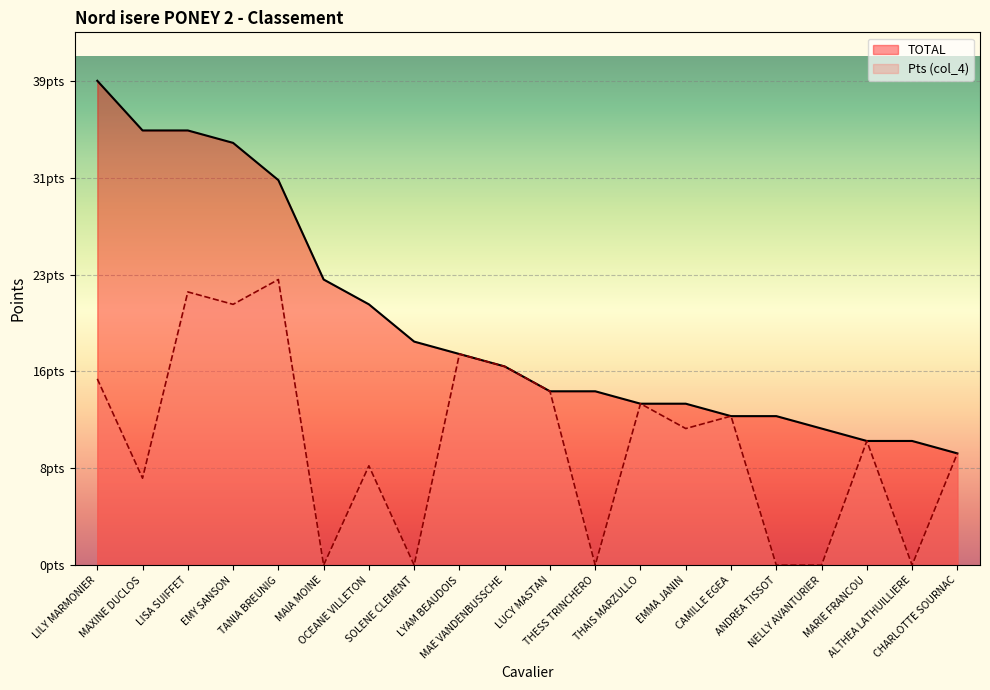

Which series has the largest range (max minus min)?

TOTAL